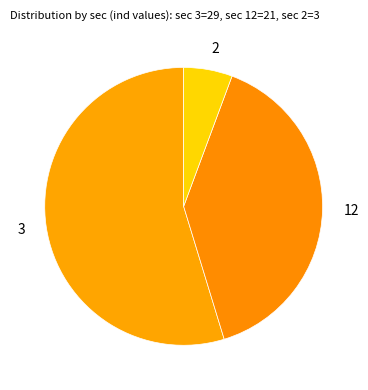

Is there any slice that represents more than half of the pie?

Yes